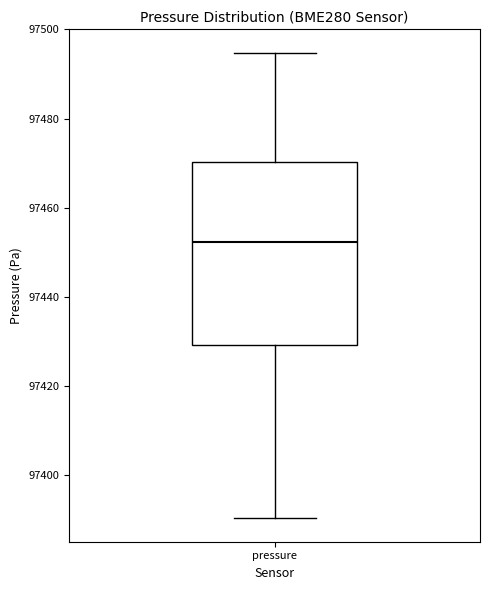

Transcribe this box plot: give where the median line is, the range the box spans, and where the two whiskers end, as read against the y-axis. The values are not printed on the chart, so give them approximately, as read against the axis.

median 97452, box 97430 to 97470, whiskers 97390 to 97494